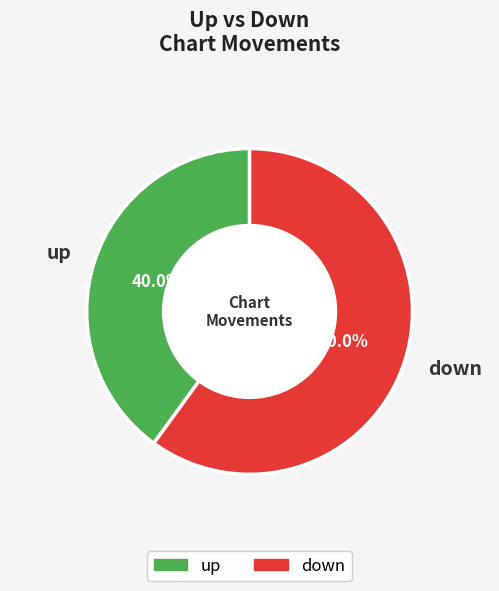

To the nearest percent, what is the combined percentage of up and down?

100%